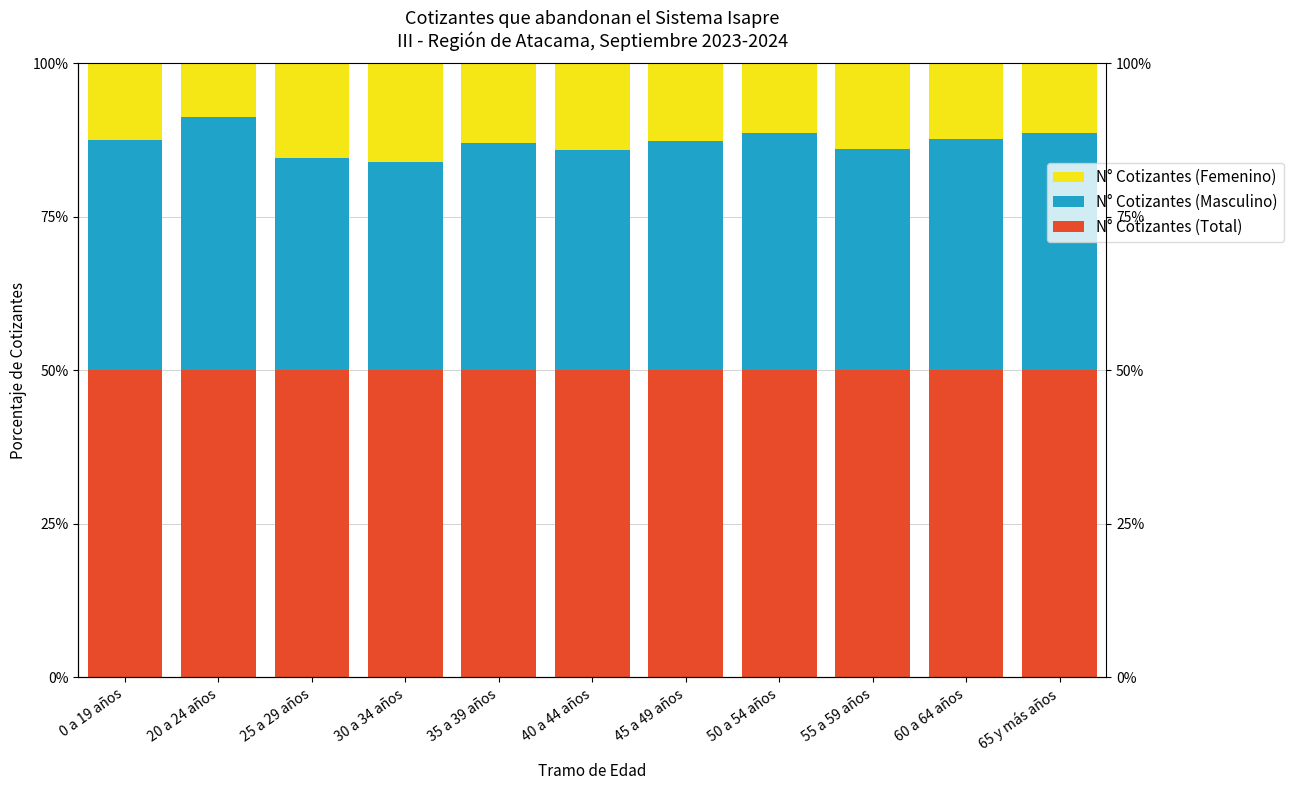

Is it true that N° Cotizantes (Masculino) equals 64.7 at 45 a 49 años?

False